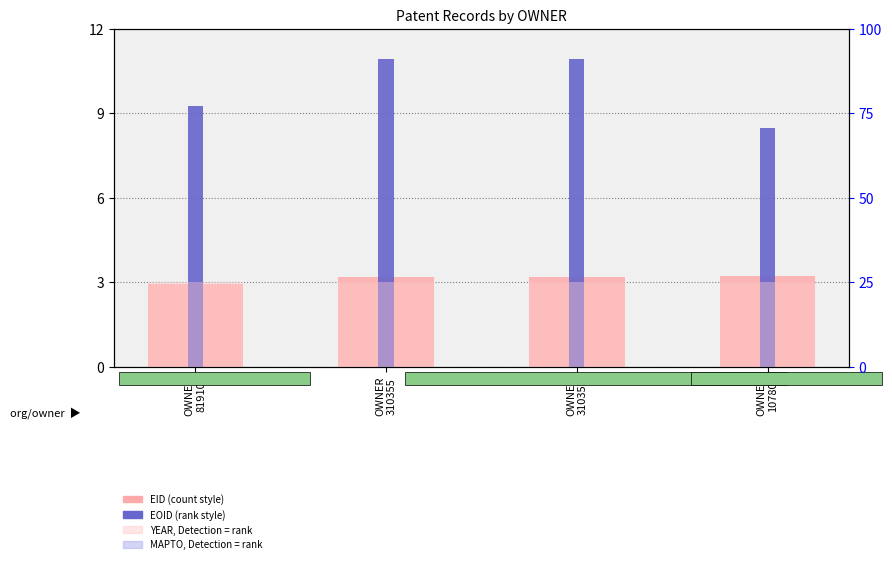

What is the approximate value of EID at OWNER
310355?

3.2